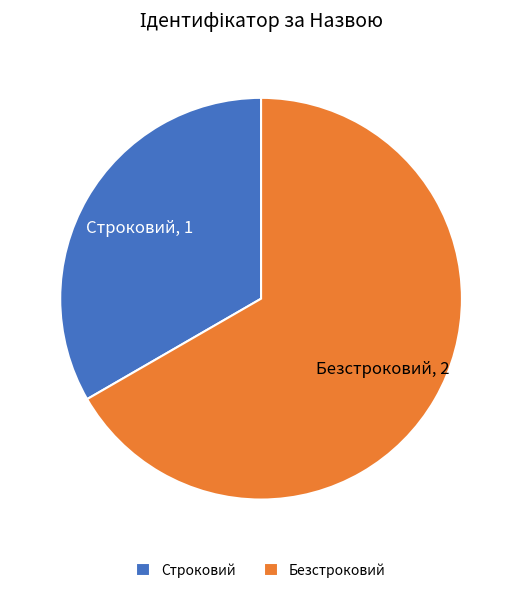

How many slices are in this pie chart?

2